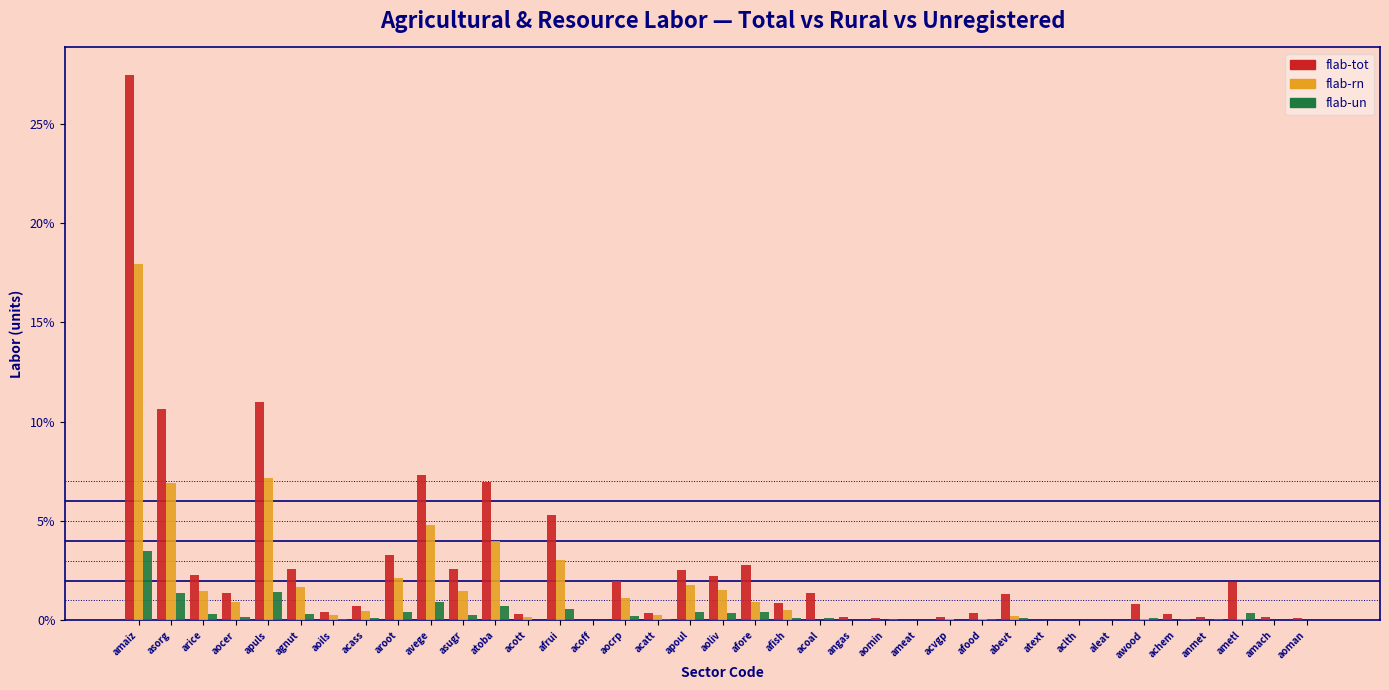

Which label corresponds to the largest value in the chart?

amaiz